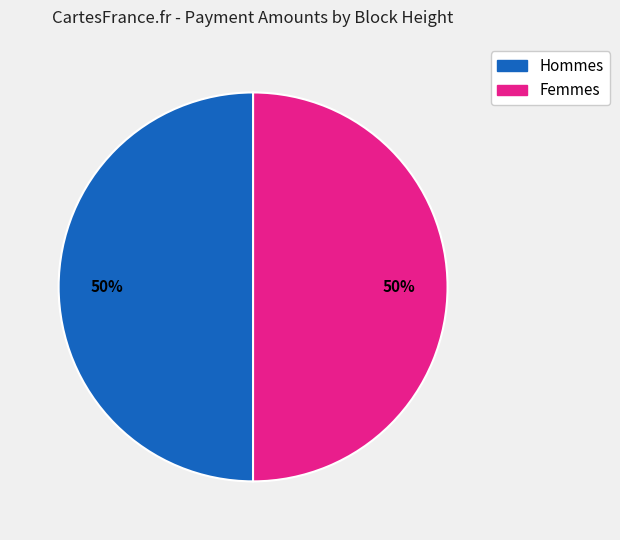

To the nearest percent, what is the average slice percentage?

50%